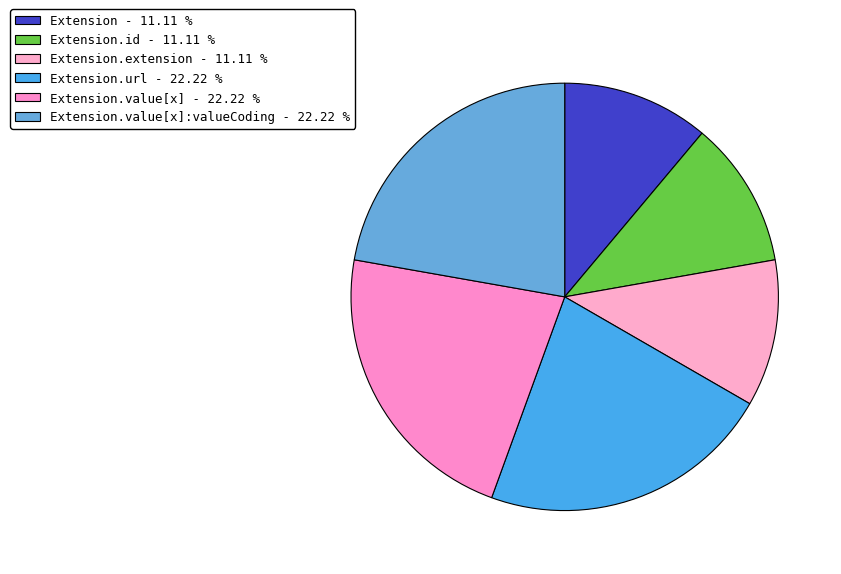

How many slices are in this pie chart?

6